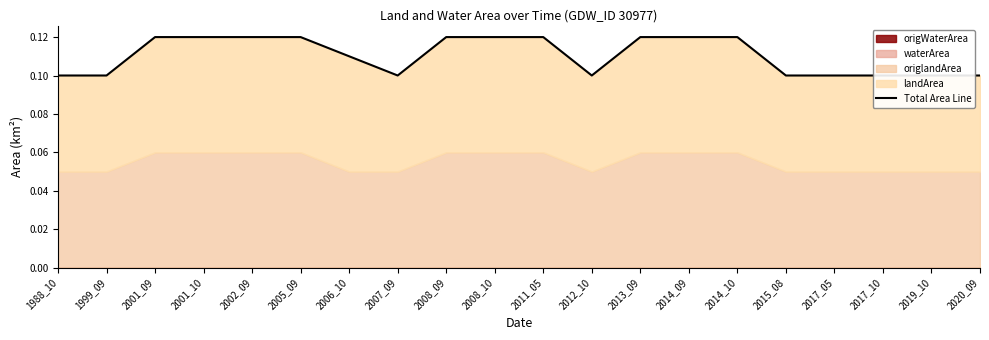

Rank the categories by value from lowest to highest.

1988_10, 1999_09, 2007_09, 2012_10, 2015_08, 2017_05, 2017_10, 2019_10, 2020_09, 2006_10, 2001_09, 2001_10, 2002_09, 2005_09, 2008_09, 2008_10, 2011_05, 2013_09, 2014_09, 2014_10